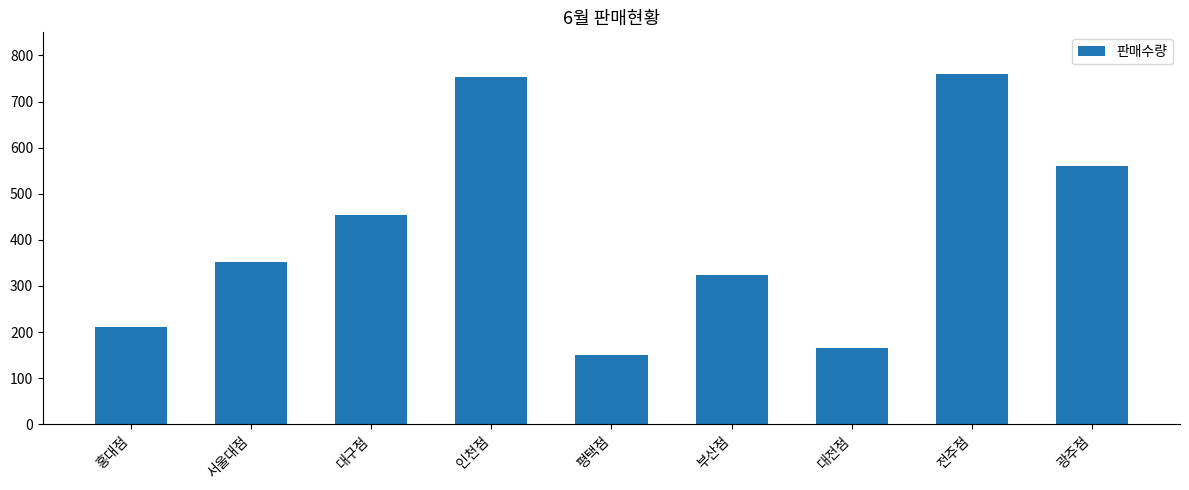

What is the maximum value shown in the chart?

759